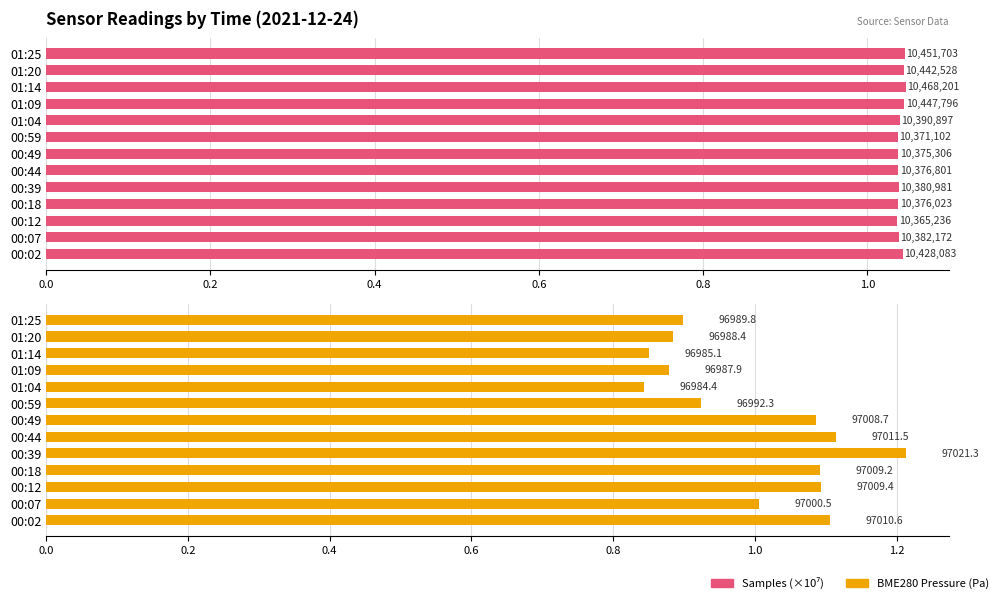

Reading left to right, extract all data points from this chart.

Samples (×10⁷): 1.0	1.0	1.0	1.0	1.0	1.0	1.0	1.0	1.0	1.0	1.0	1.0	1.0
BME280 Pressure offset (Pa above 96900): 1.1	1.0	1.1	1.1	1.2	1.1	1.1	0.9	0.8	0.9	0.9	0.9	0.9